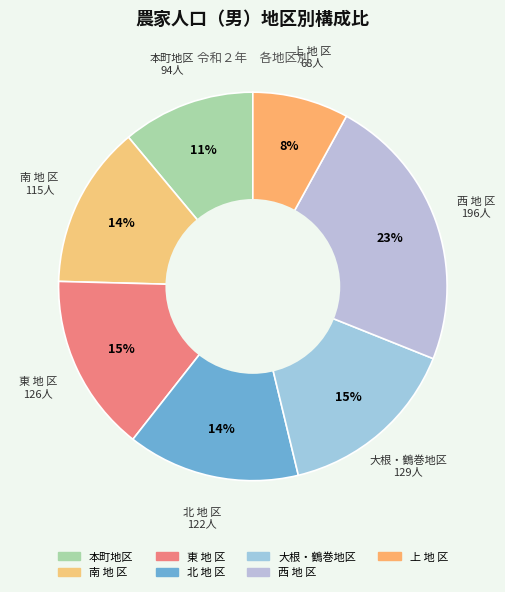

Does 南 地 区 represent more than half of the total?

No